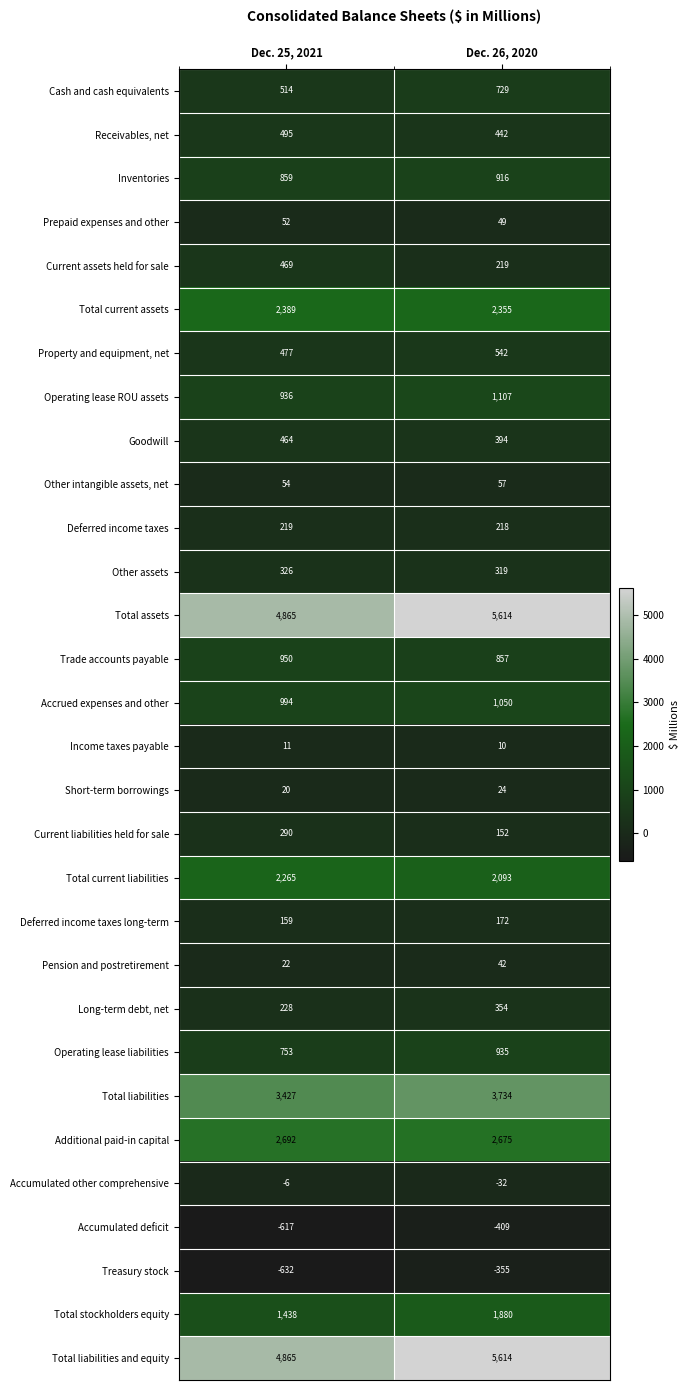

What is the sum of the Total stockholders equity values at Dec. 26, 2020 and Dec. 25, 2021?

3318